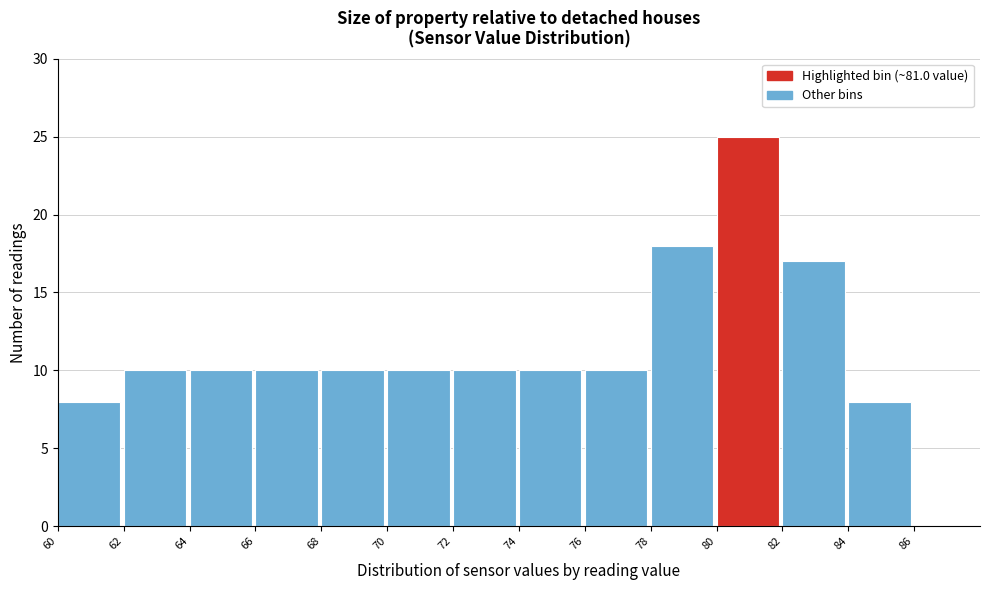

What is the height of the bar covering 82 to 84 on the x-axis? The values are not printed on the chart, so give them approximately, as read against the axis.

17